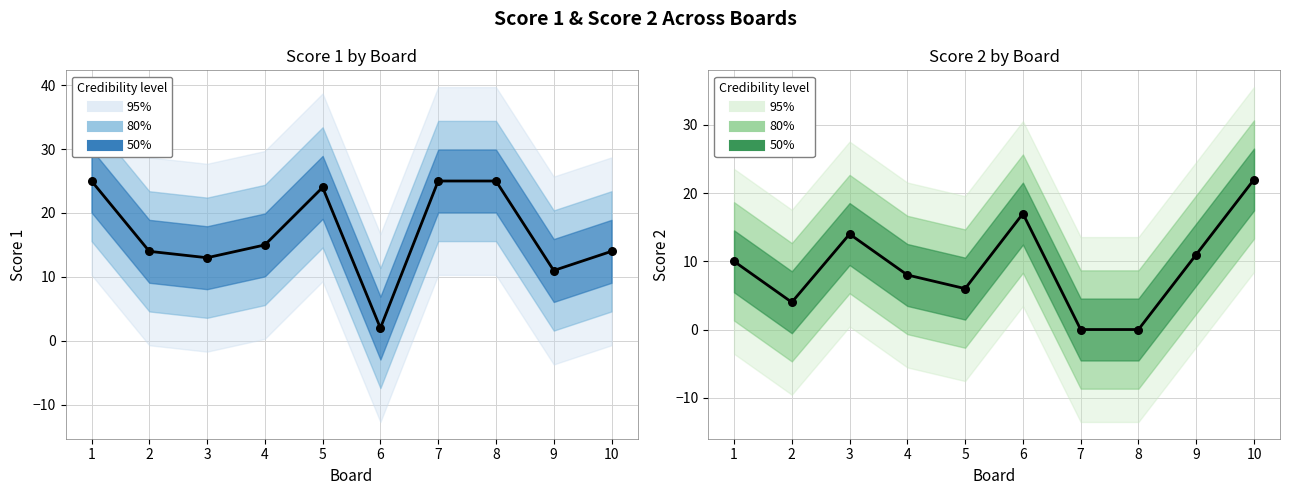

What is the change in value from 1 to 5?

-4